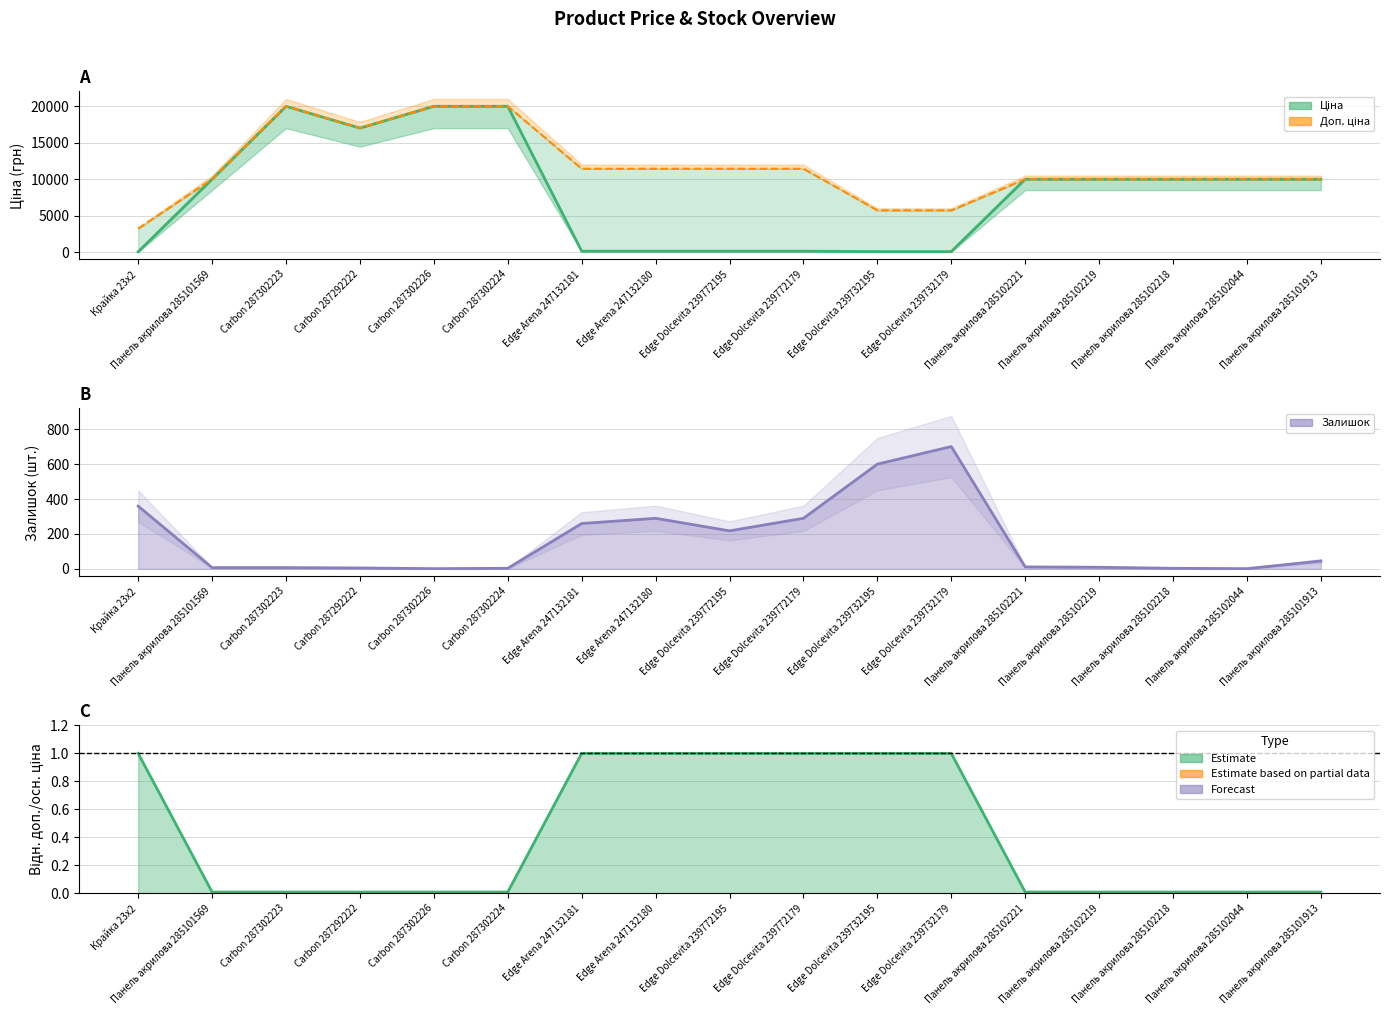

Rank the series at Панель акрилова 285102219 from highest to lowest value.

Ціна, Доп. ціна, Залишок